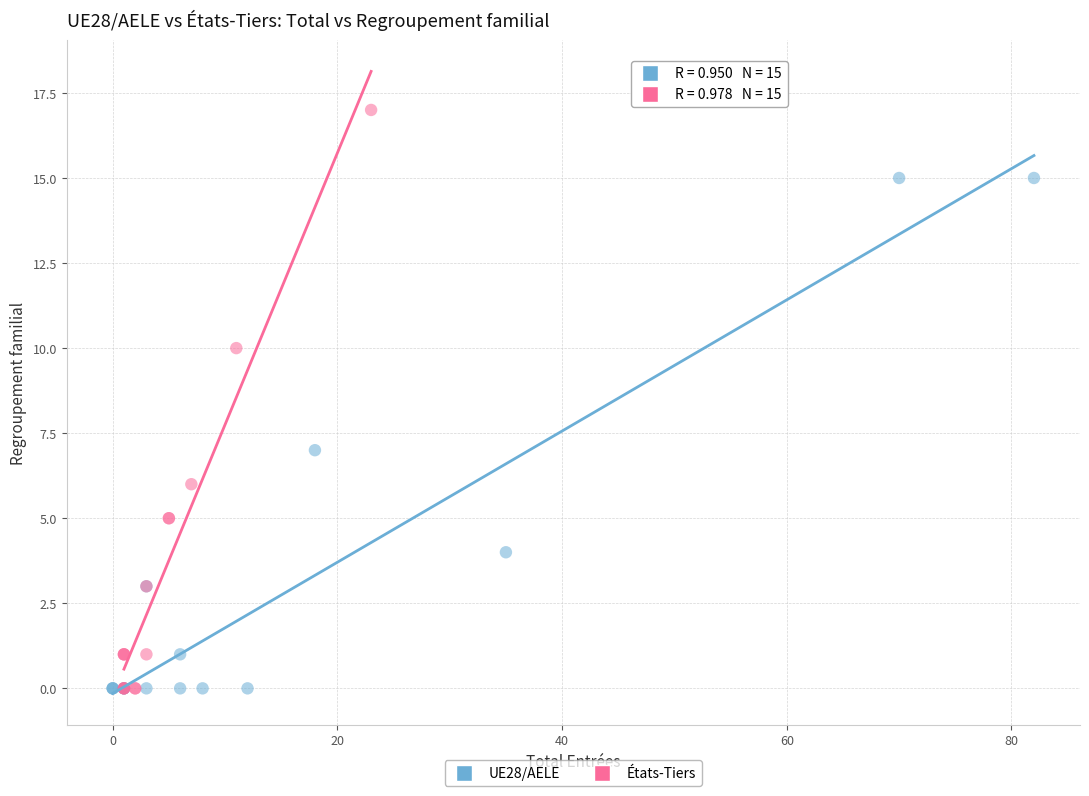

What are all the series names shown in the legend?

UE28/AELE, États-Tiers